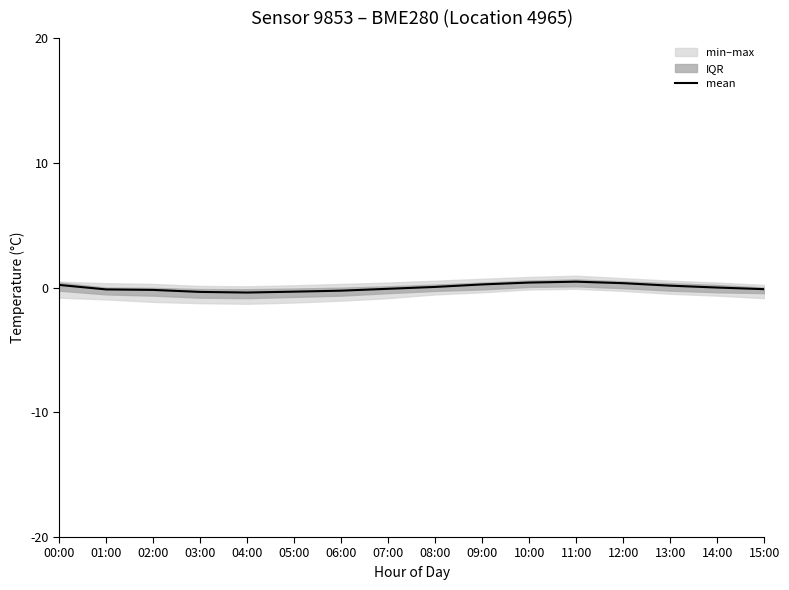

Where is the first local maximum?

11:00